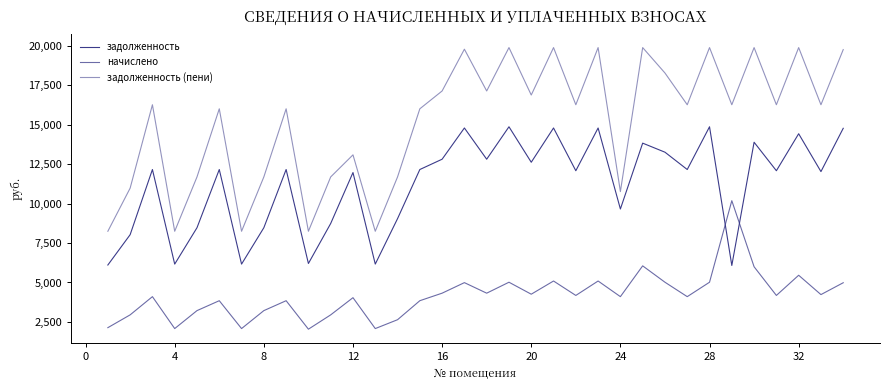

How many intersections are there between начислено and задолженность?

2